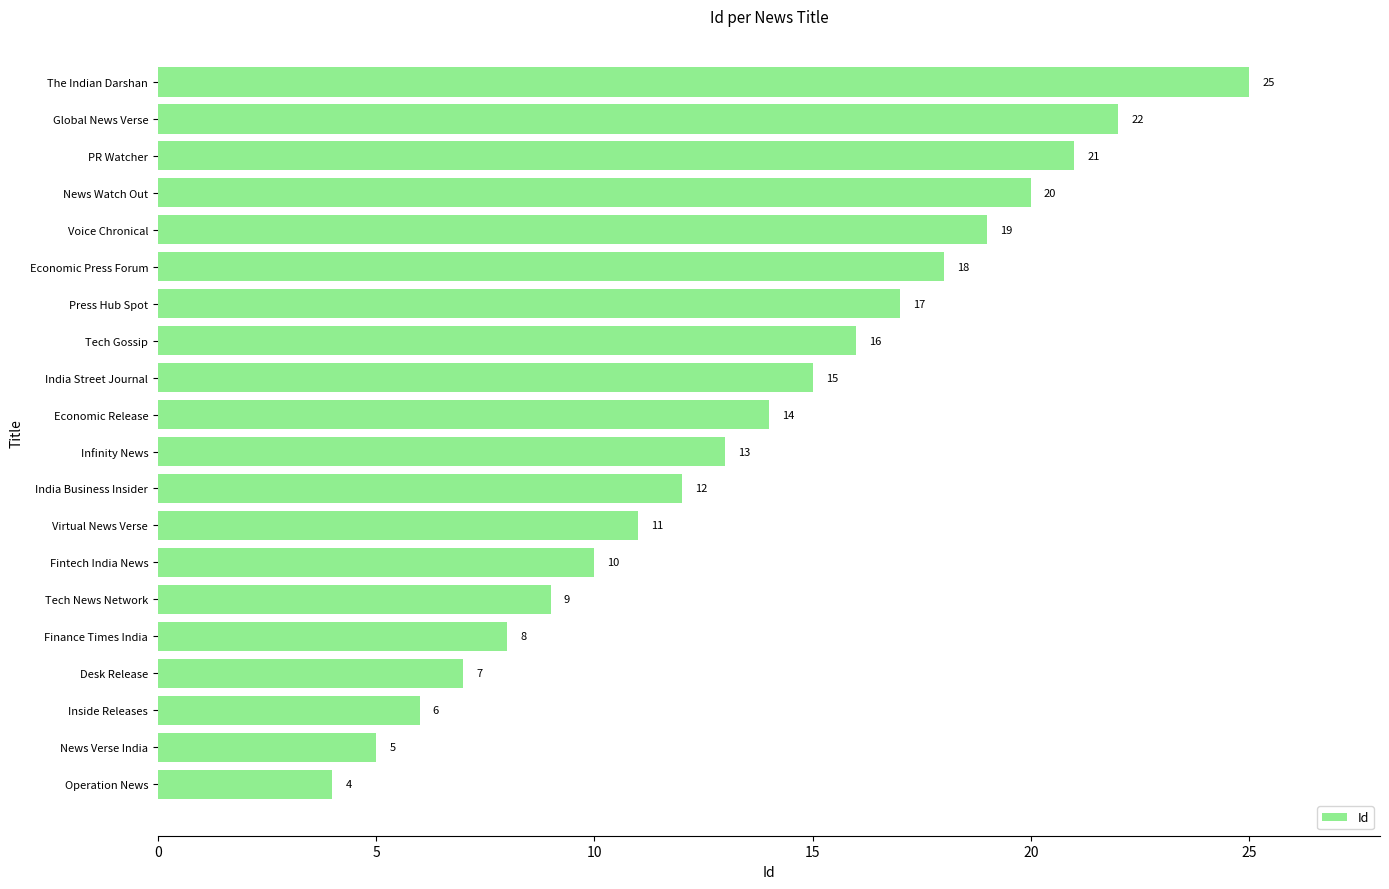

At which label is the value closest to 14?

Economic Release